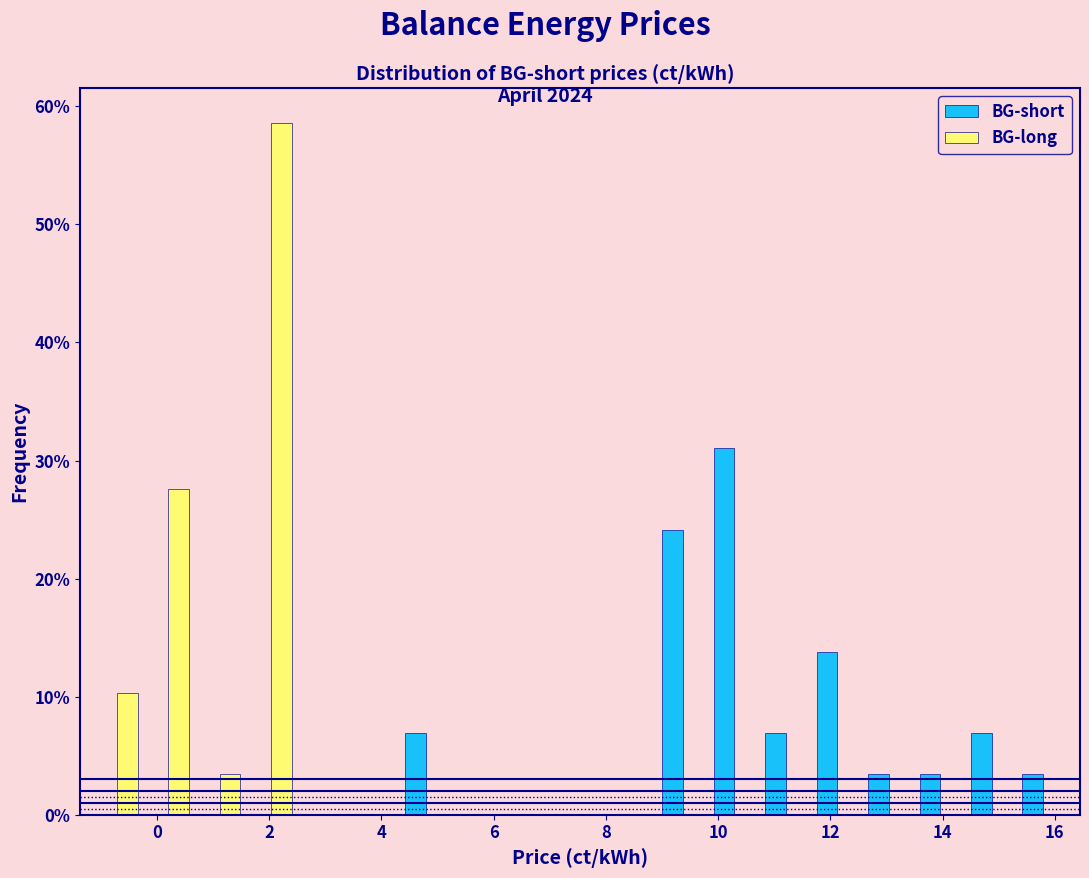

What is the height of the BG-short bar covering 4.4 to 5.2 on the x-axis? Neither the bar edges nor the heights are printed on the chart, so give them approximately, as read against the axes.

7